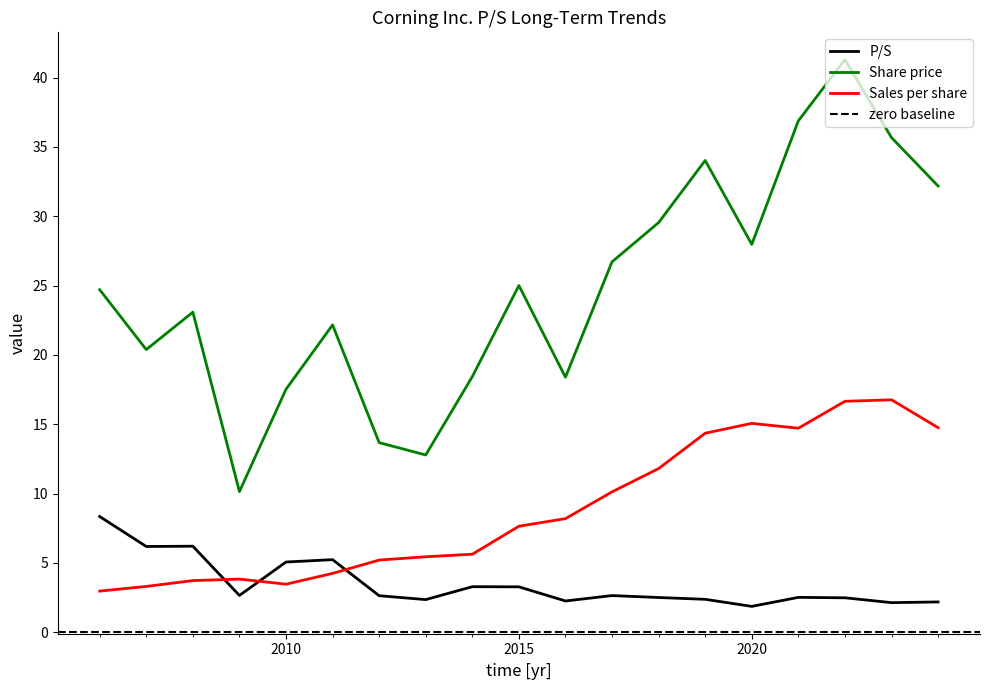

What are all the series names shown in the legend?

P/S, Share price, Sales per share